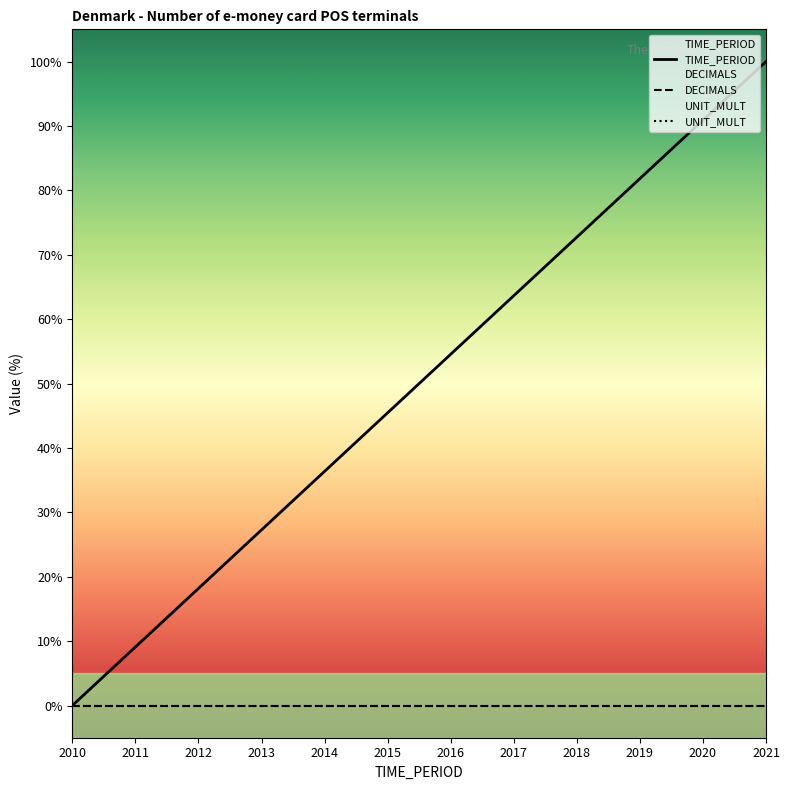

List the series in order of their peak value, highest first.

TIME_PERIOD, DECIMALS, UNIT_MULT